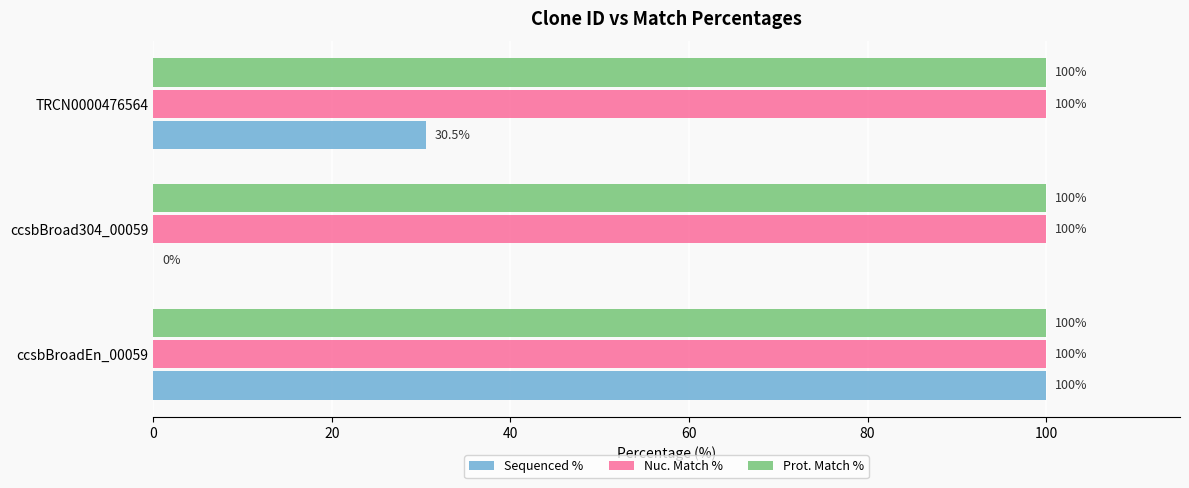

How many Sequenced % values are between 0 and 100?

3